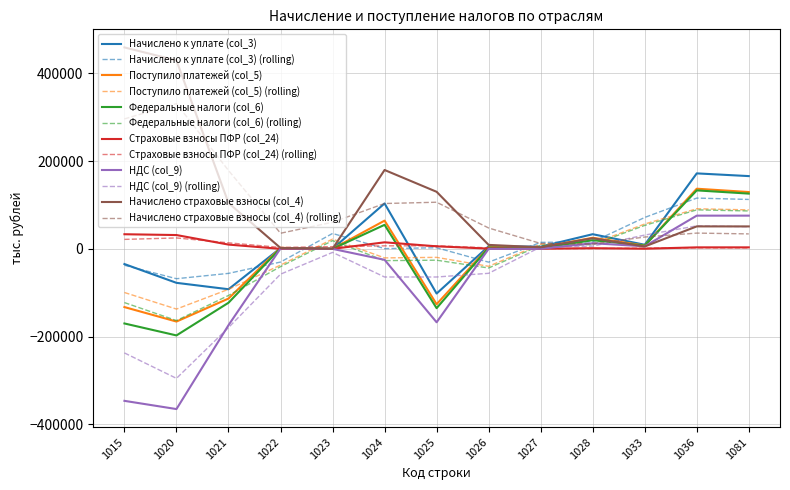

What is the average value of the Начислено к уплате (col_3) series?

14726.5